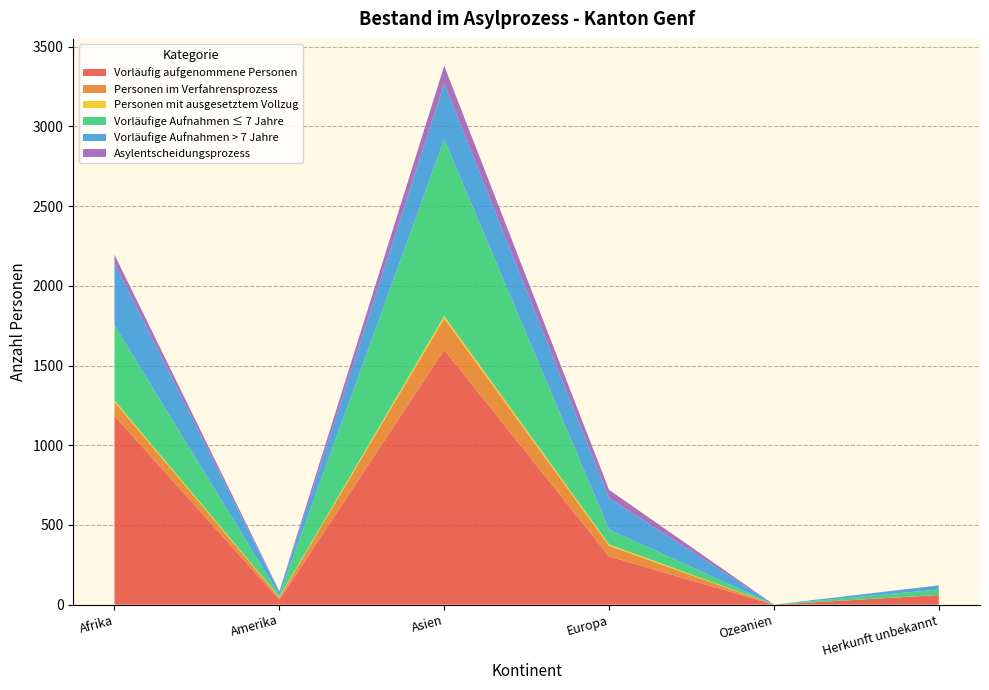

Reading left to right, list all the values displayed in this chart.

Vorläufig aufgenommene Personen: Afrika=1184	Amerika=31	Asien=1598	Europa=303	Ozeanien=0	Herkunft unbekannt=60
Personen im Verfahrensprozess: Afrika=88	Amerika=14	Asien=197	Europa=66	Ozeanien=0	Herkunft unbekannt=1
Personen mit ausgesetztem Vollzug: Afrika=10	Amerika=4	Asien=16	Europa=9	Ozeanien=0	Herkunft unbekannt=0
Vorläufige Aufnahmen ≤ 7 Jahre: Afrika=470	Amerika=12	Asien=1108	Europa=93	Ozeanien=0	Herkunft unbekannt=34
Vorläufige Aufnahmen > 7 Jahre: Afrika=388	Amerika=18	Asien=350	Europa=197	Ozeanien=0	Herkunft unbekannt=25
Asylentscheidungsprozess: Afrika=55	Amerika=5	Asien=111	Europa=52	Ozeanien=0	Herkunft unbekannt=1